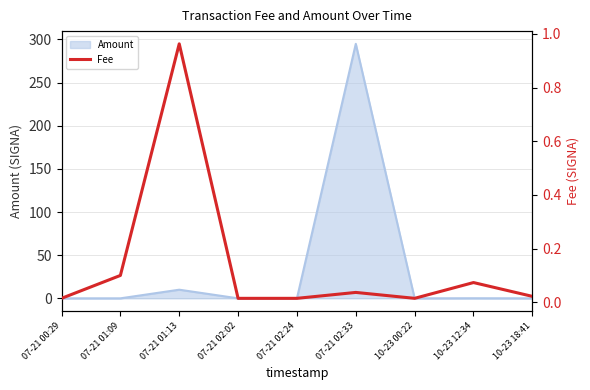

Where is the first local maximum?

07-21 01:13